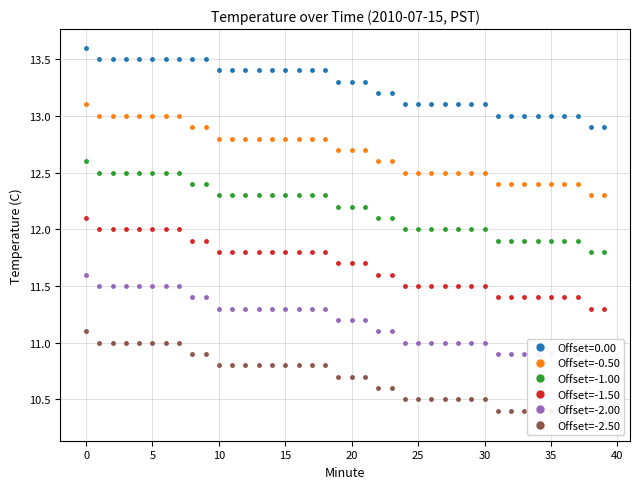

True or false: Offset=-1.00 and Offset=0.00 intersect in this chart.

False